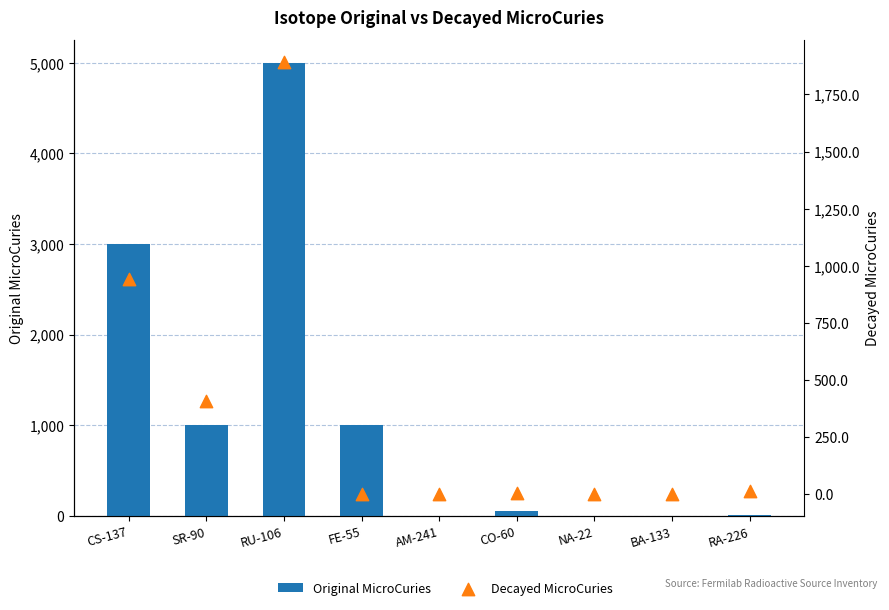

What are all the series names shown in the legend?

Original MicroCuries, Decayed MicroCuries